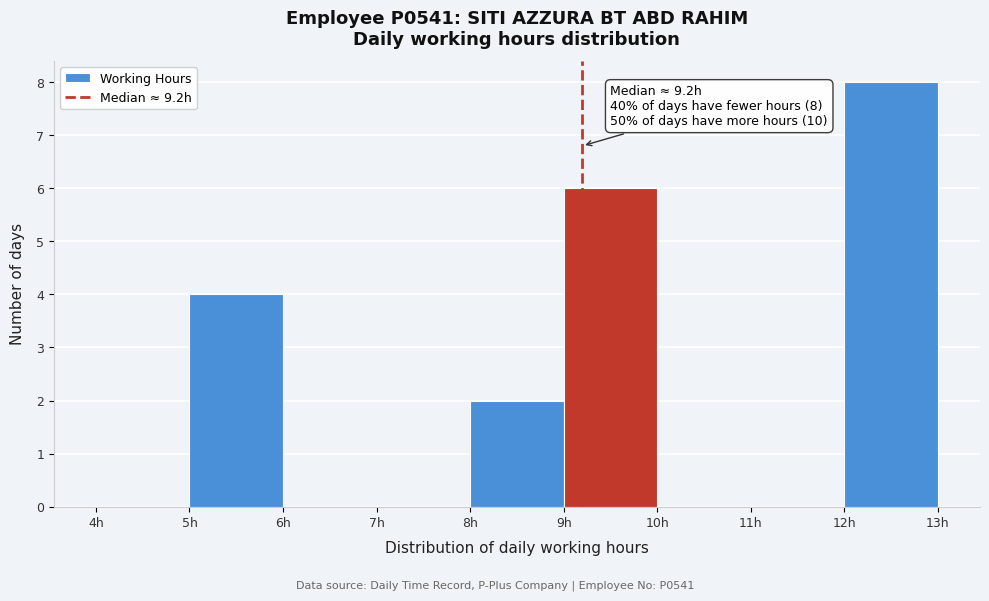

Over which range of the x-axis is the bar tallest?

12 to 13